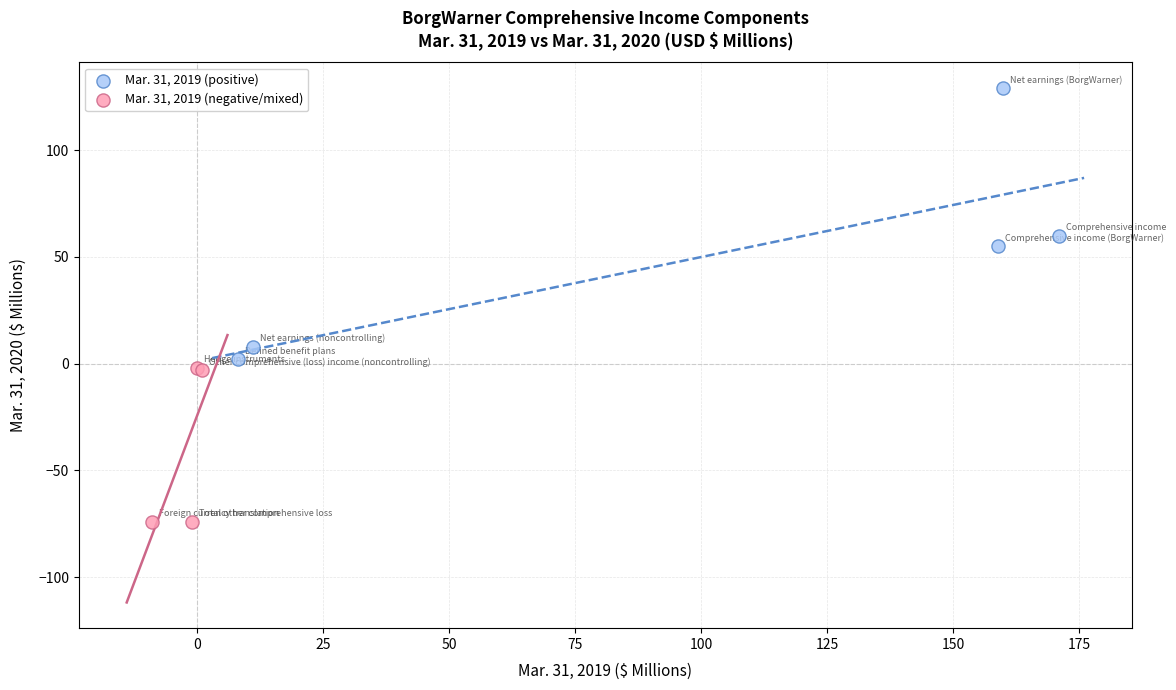

Which series has the widest spread of Y values?

Mar. 31, 2019 (positive)